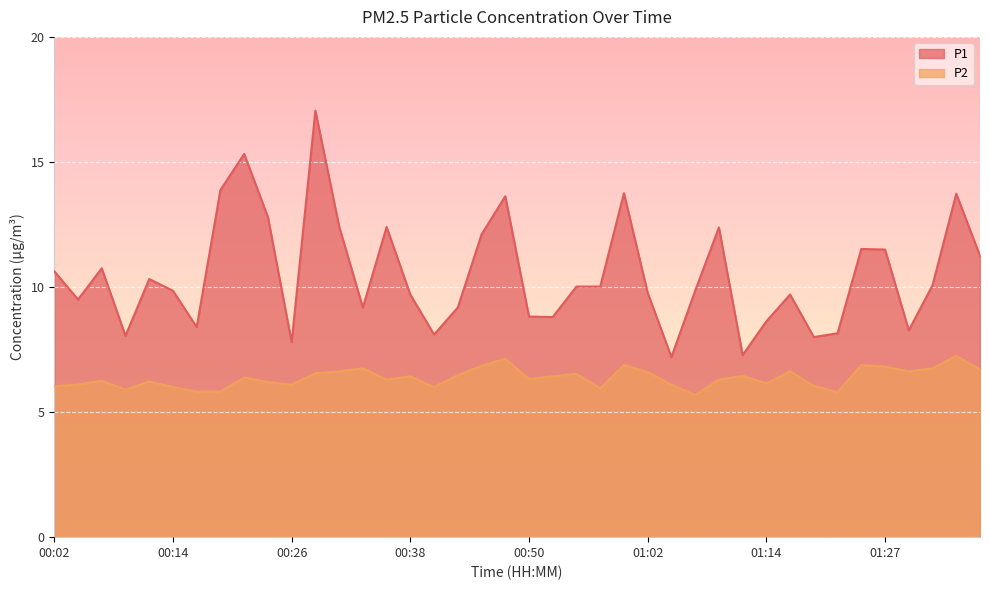

Which series changed the most between 00:11 and 00:16?

P1